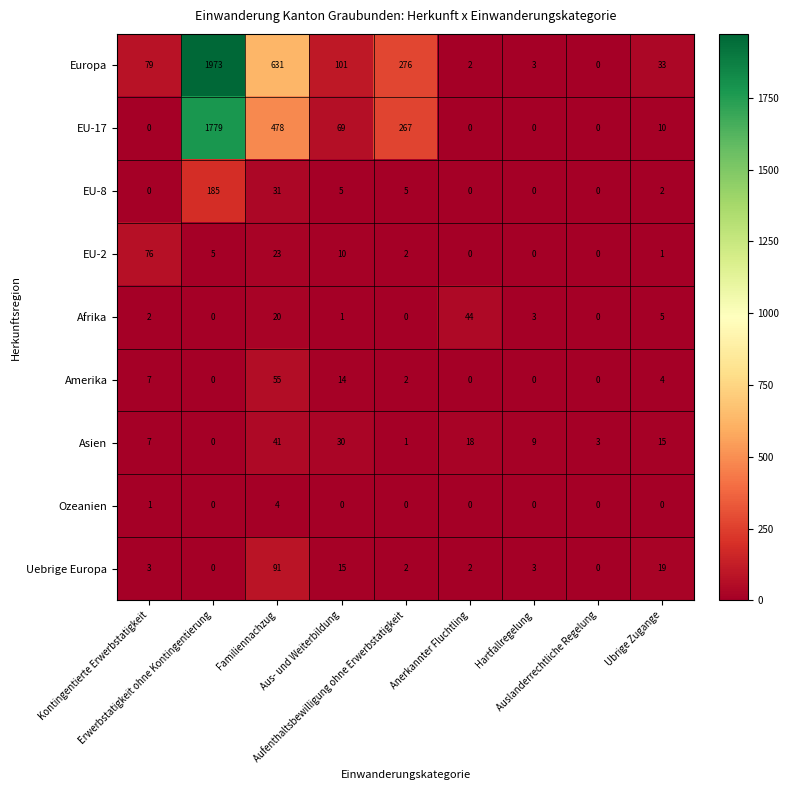

List the series in order of their peak value, lowest first.

Ozeanien, Asien, Afrika, Amerika, EU-2, Uebrige Europa, EU-8, EU-17, Europa